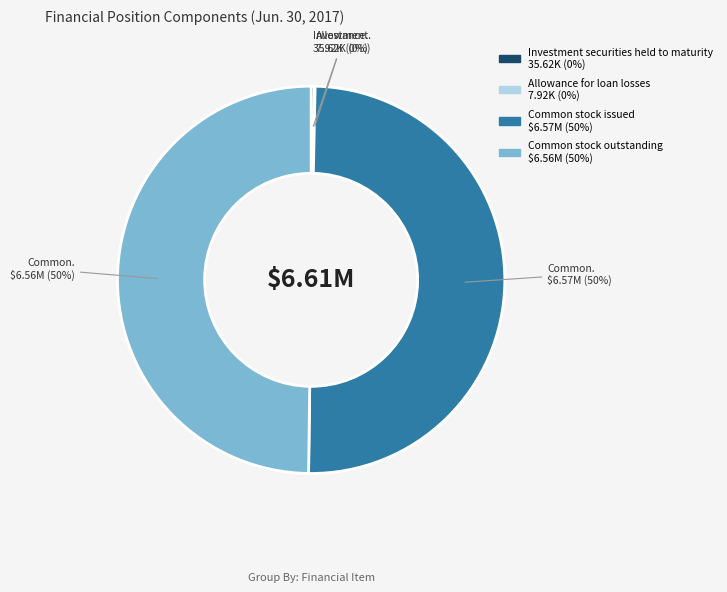

To the nearest percent, what is the average slice percentage?

25%